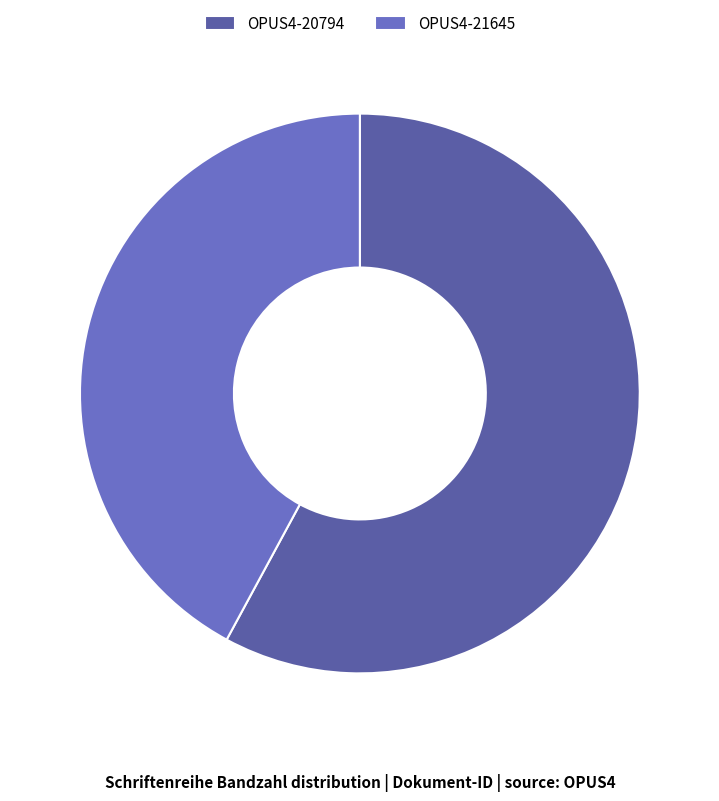

True or false: OPUS4-21645 accounts for 42% of the total.

True